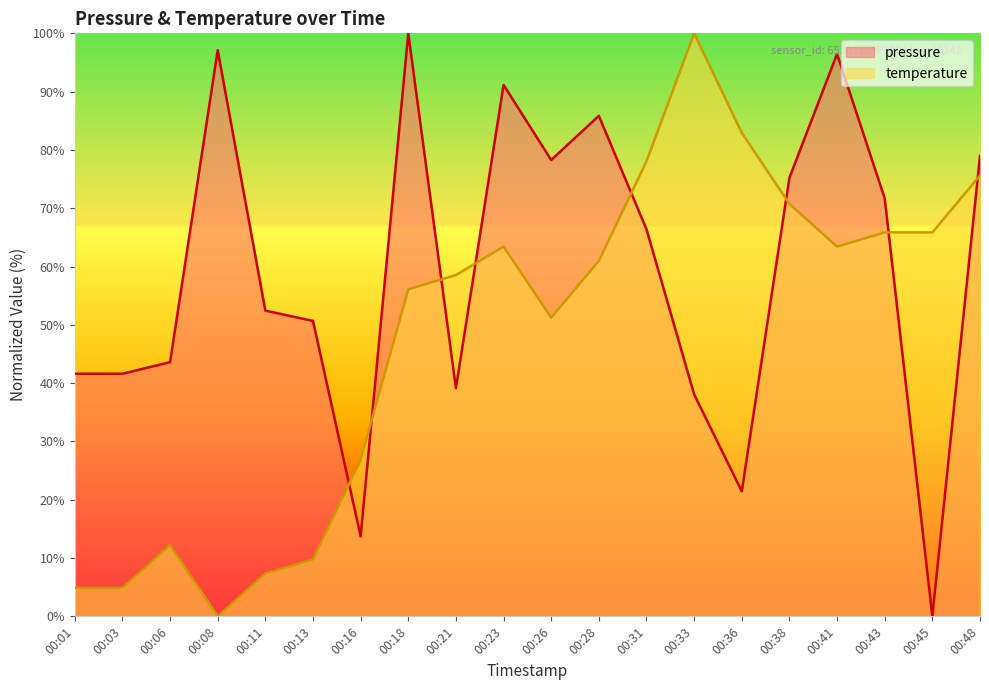

How many interior local peaks does the temperature series have?

3